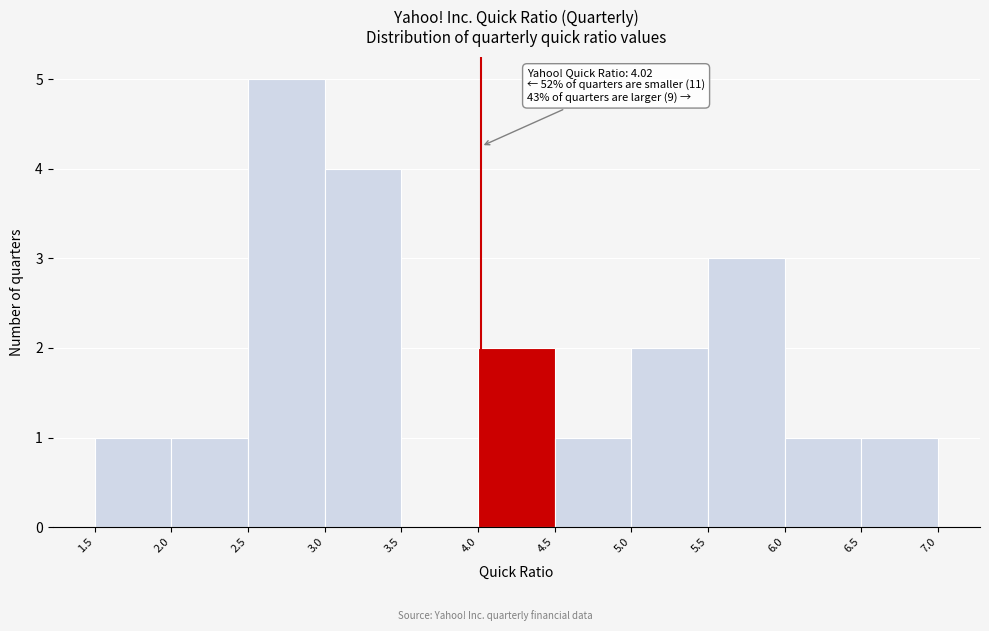

Over which range of the x-axis is the bar tallest?

2.5 to 3.0